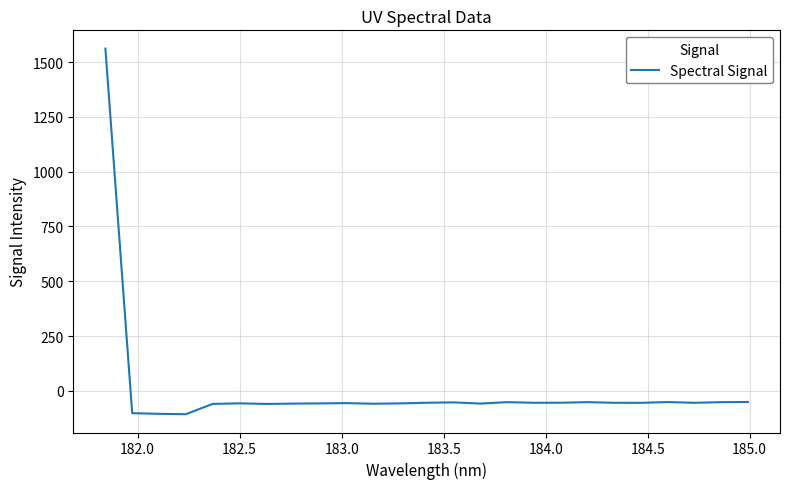

What is the maximum value shown in the chart?

1561.1